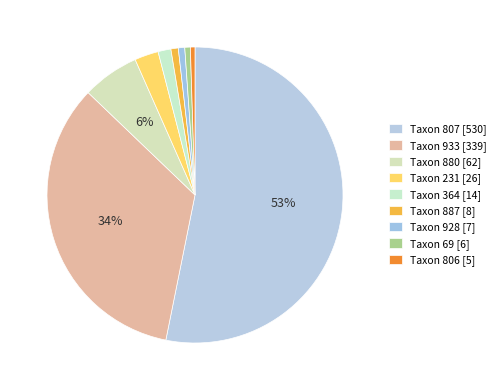

Count the number of slices in the pie.

9